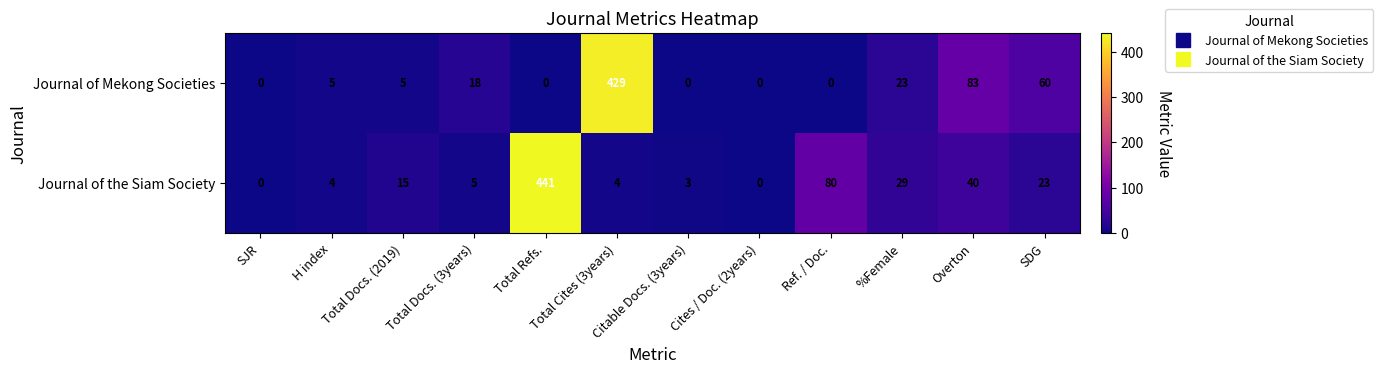

Which series has the largest total across all categories?

Journal of the Siam Society